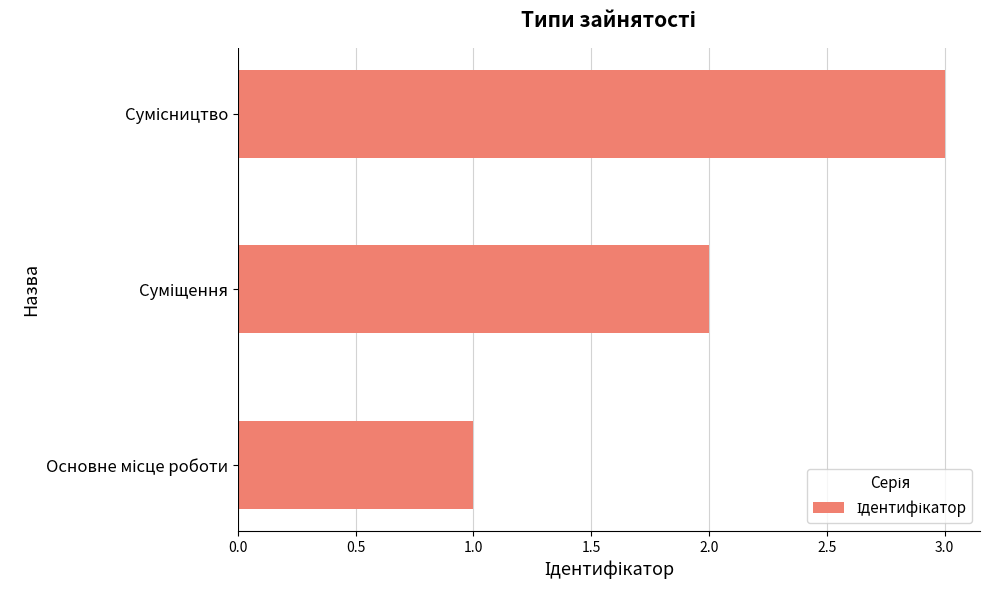

What is the maximum value shown in the chart?

3